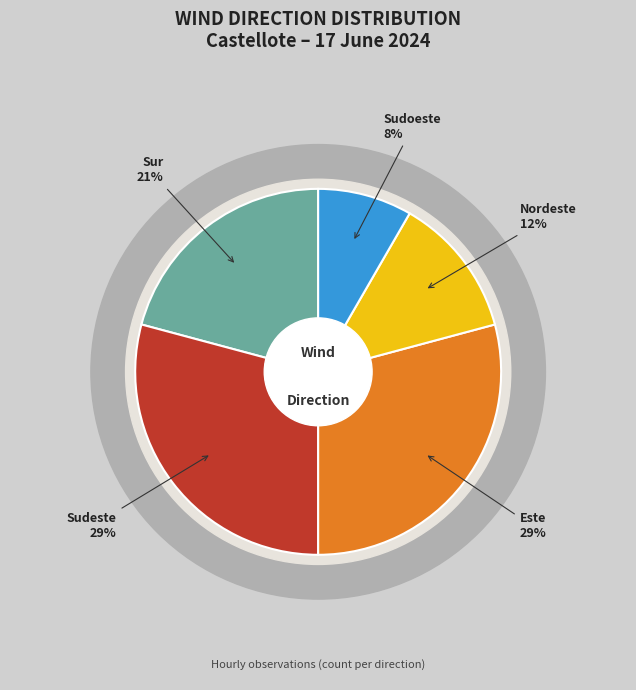

Does any single category account for the majority?

No